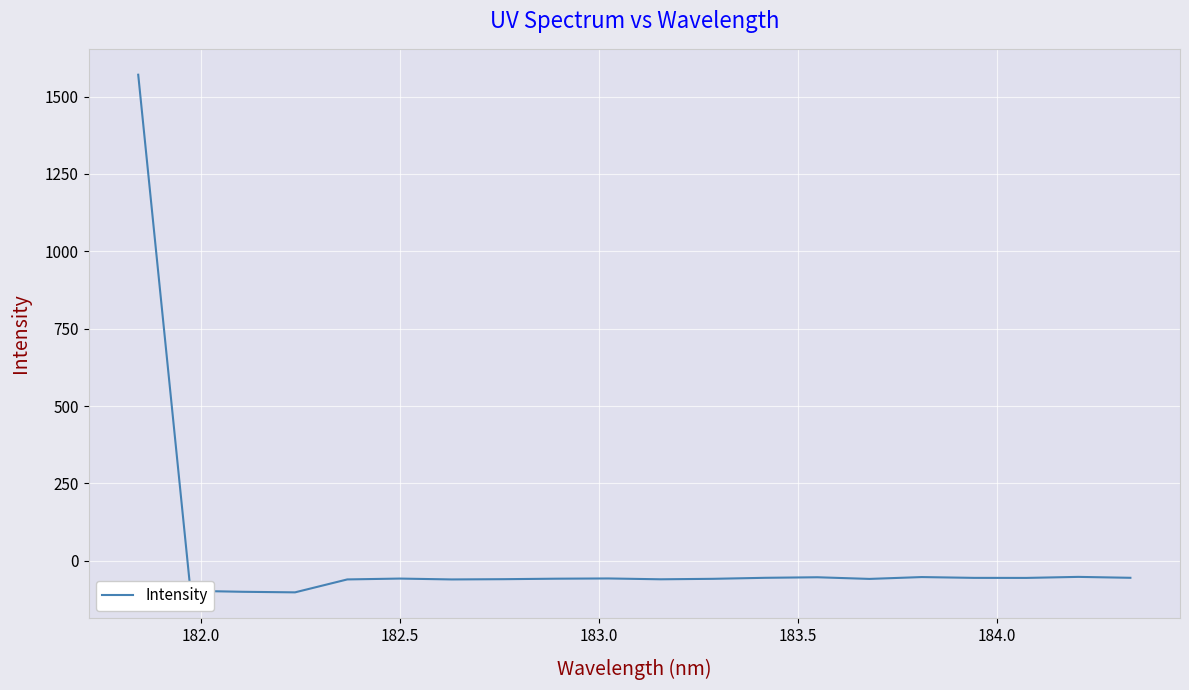

Does the chart display data point markers on the line(s)?

No